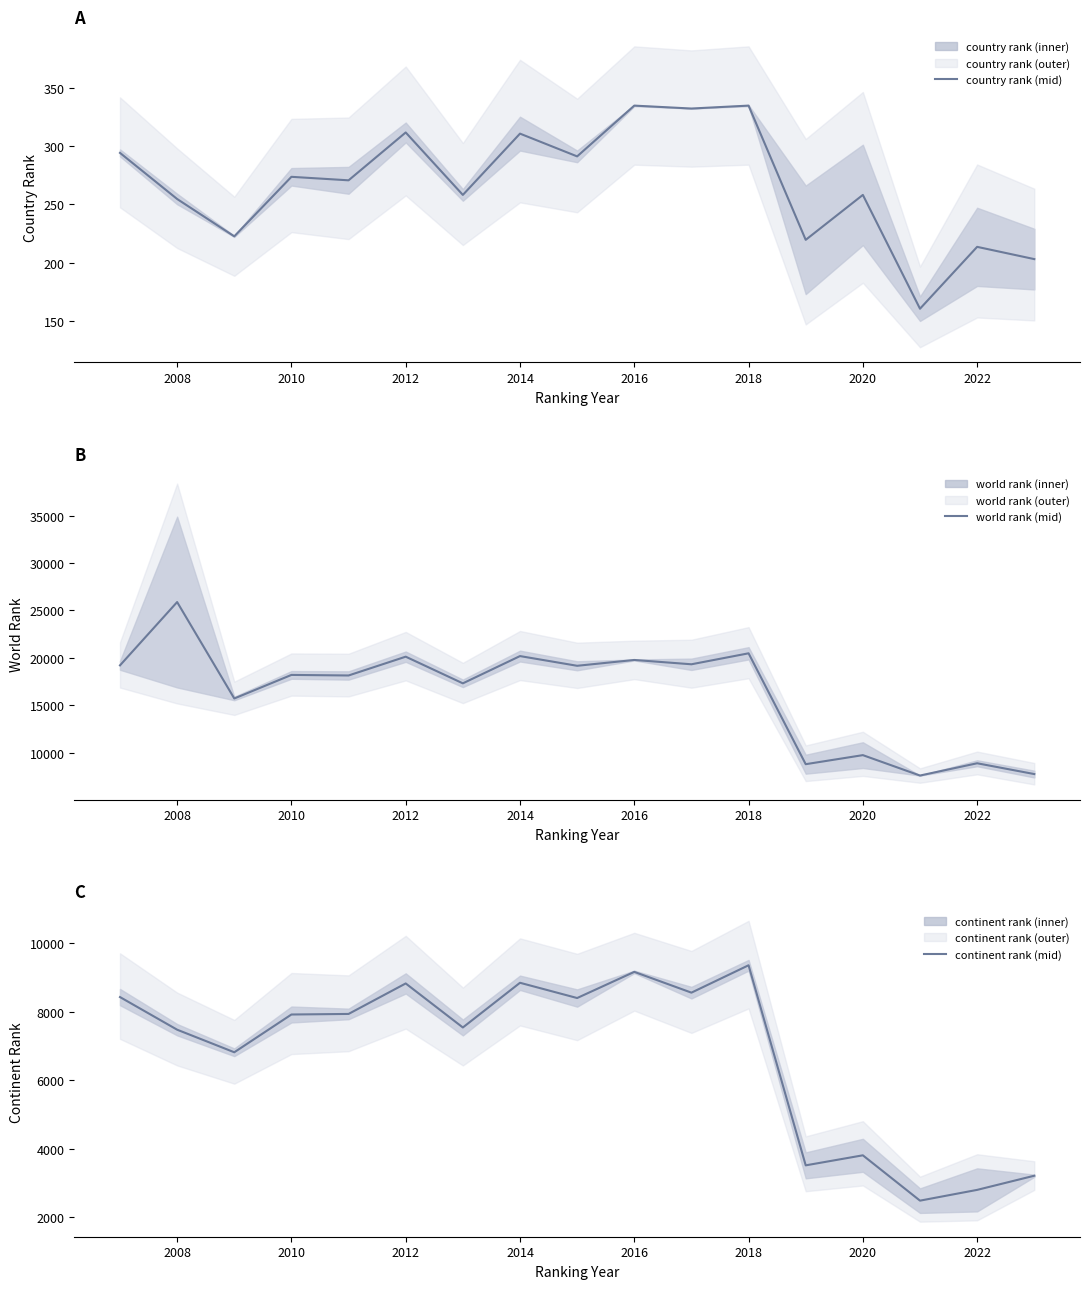

What is the difference between the maximum and minimum values in the continent rank (mid) series?

6865.5